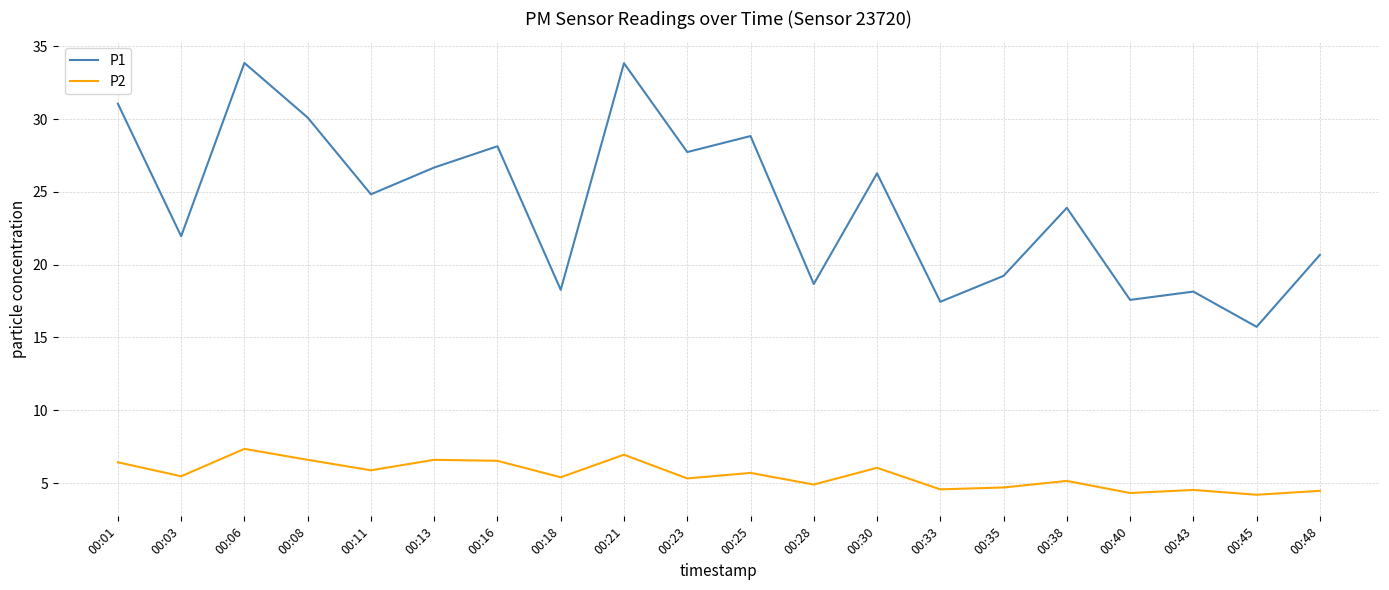

Which series has the largest total across all categories?

P1